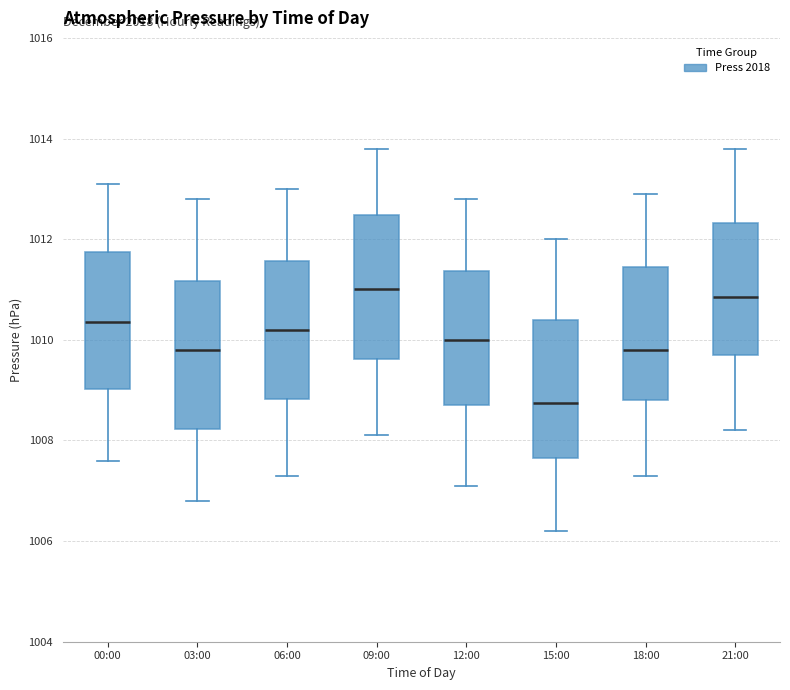

Which box has the lowest median line?

15:00